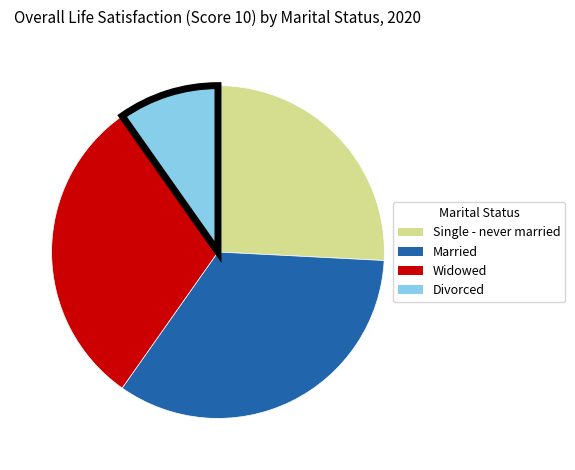

True or false: Divorced accounts for 1% of the total.

False